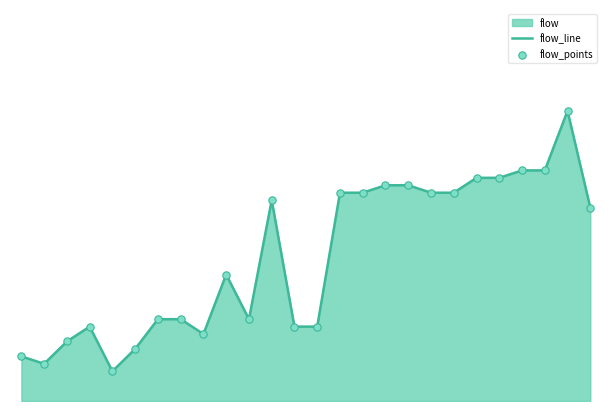

At how many categories does at least one series exceed 12?

14